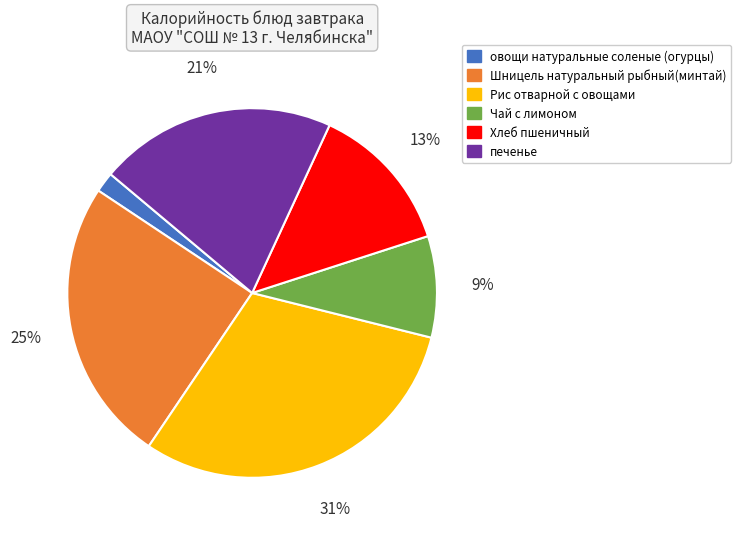

Does any single category account for the majority?

No